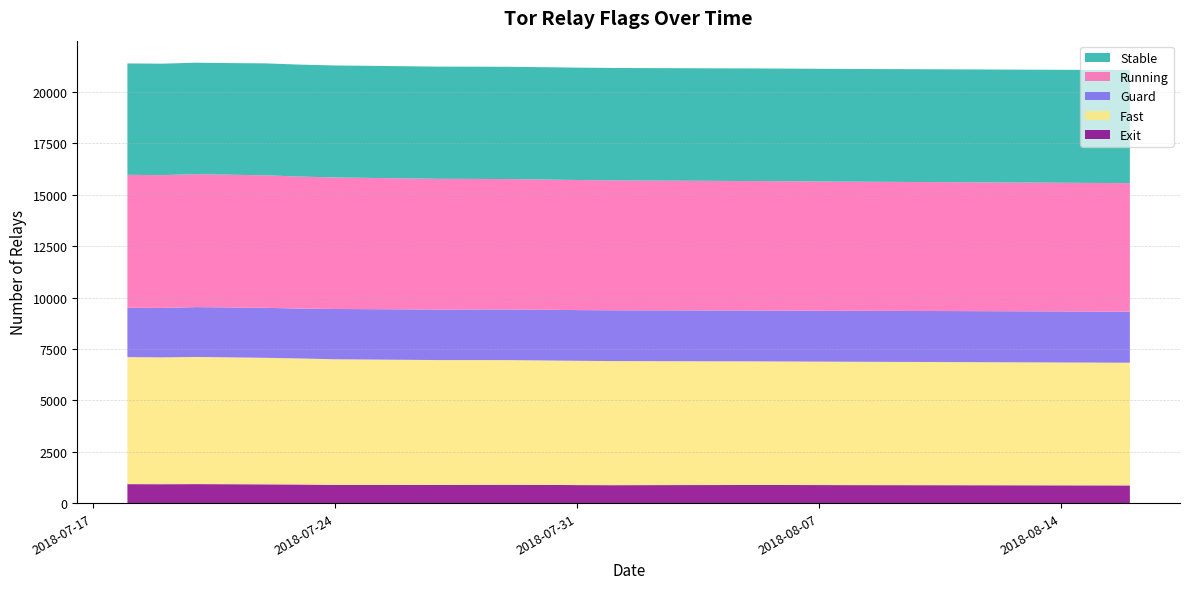

Reading left to right, what are all the values shown in this chart?

Exit: 923	919	924	919	913	905	887	886	884	882	888	892	885	876	872	874	877	878	881	880	877	874	873	872	870	868	866	864	862	860
Fast: 6179	6170	6185	6170	6154	6131	6110	6098	6087	6076	6070	6064	6055	6046	6038	6031	6025	6020	6015	6010	6005	6001	5997	5993	5989	5985	5981	5977	5973	5969
Guard: 2398	2407	2425	2430	2433	2428	2446	2451	2455	2458	2461	2464	2466	2468	2470	2472	2474	2475	2476	2477	2478	2479	2480	2481	2482	2483	2484	2485	2486	2487
Running: 6470	6460	6468	6456	6446	6421	6399	6385	6372	6360	6352	6344	6336	6328	6321	6314	6308	6302	6297	6292	6287	6282	6278	6274	6270	6266	6262	6258	6254	6250
Stable: 5420	5422	5424	5431	5447	5447	5449	5453	5456	5458	5461	5463	5466	5468	5470	5472	5474	5476	5478	5480	5482	5484	5486	5488	5490	5492	5494	5496	5498	5500